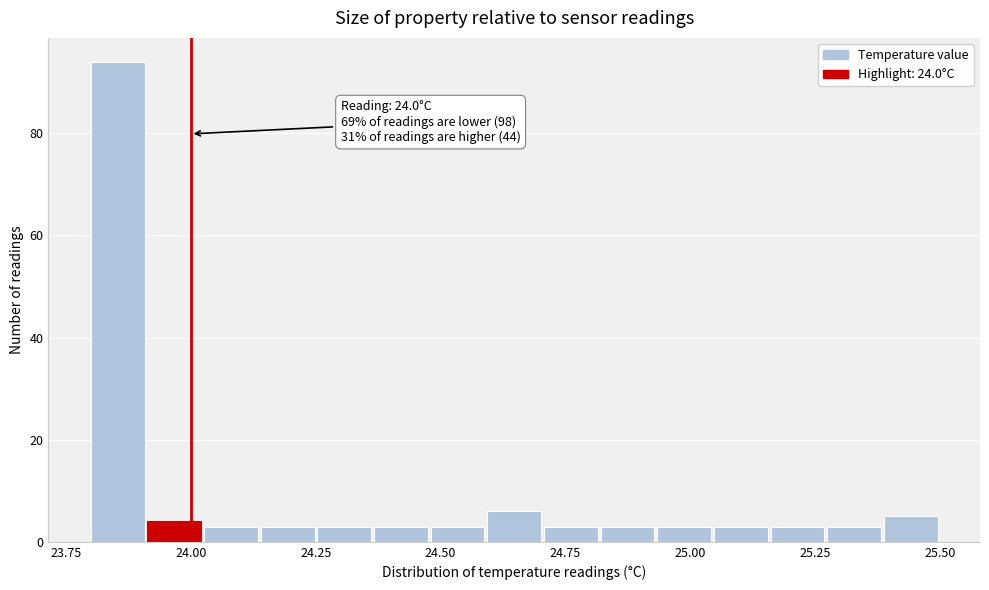

Around what value on the x-axis is the tallest bar? Give the approximate position of its centre, as read against the axis.

23.85